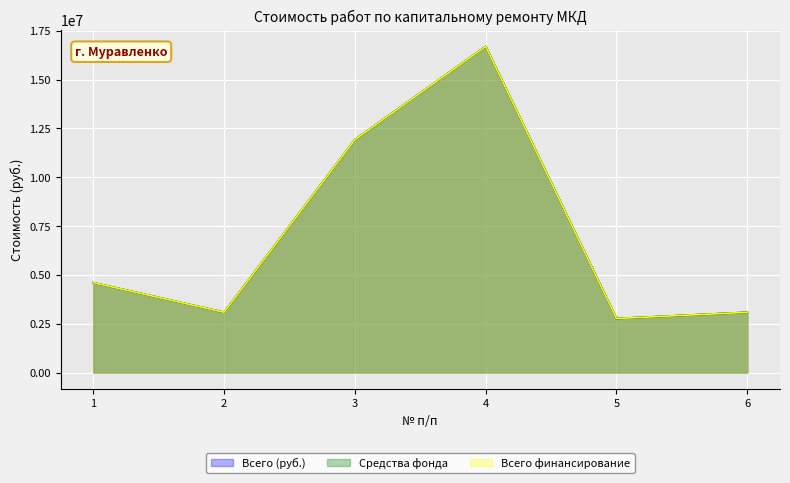

Rank the categories by Всего (руб.) value from lowest to highest.

5, 2, 6, 1, 3, 4